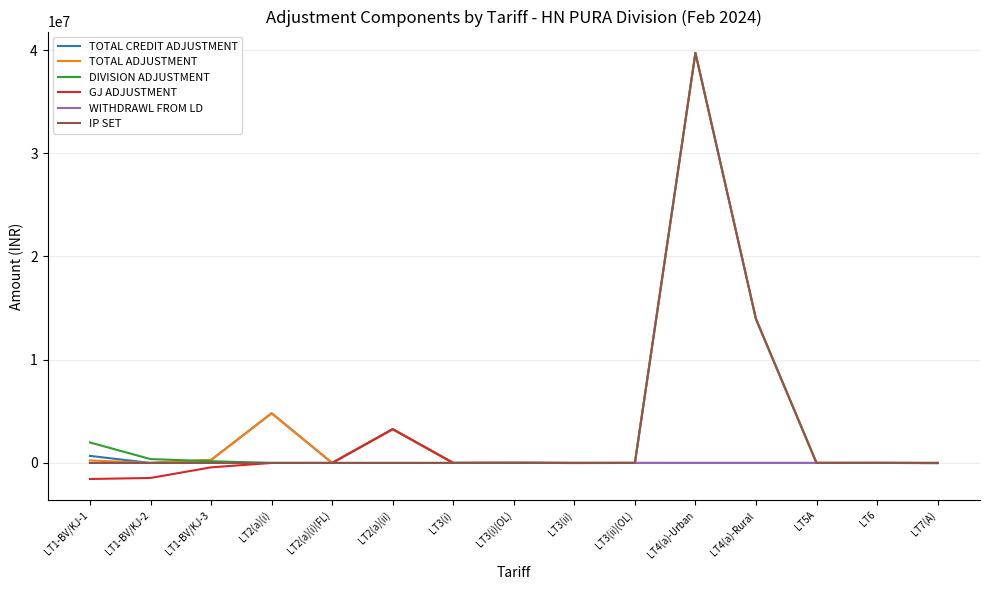

At which category is the sum across all series the highest?

LT4(a)-Urban